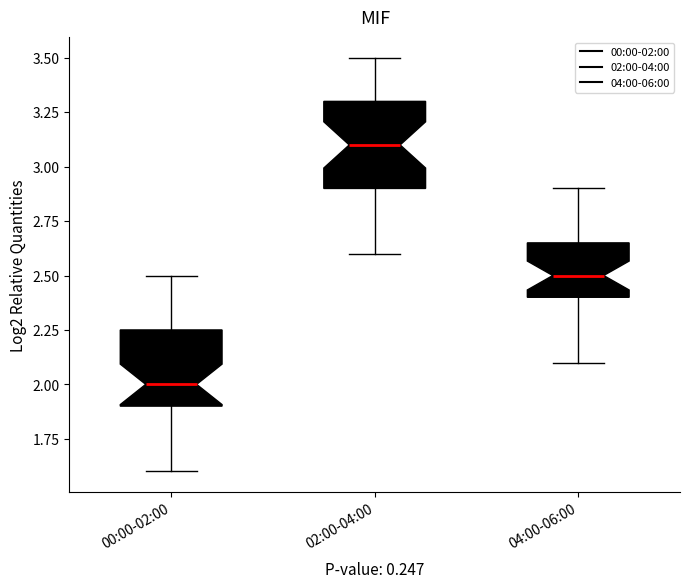

Reading left to right, read every box against the y-axis: the position of its median line, the range the box covers, and the ends of its whiskers. The values are not printed on the chart, so give them approximately, as read against the axis.

00:00-02:00: median 2.00, box 1.90 to 2.25, whiskers 1.60 to 2.50
02:00-04:00: median 3.10, box 2.90 to 3.30, whiskers 2.60 to 3.50
04:00-06:00: median 2.50, box 2.40 to 2.65, whiskers 2.10 to 2.90